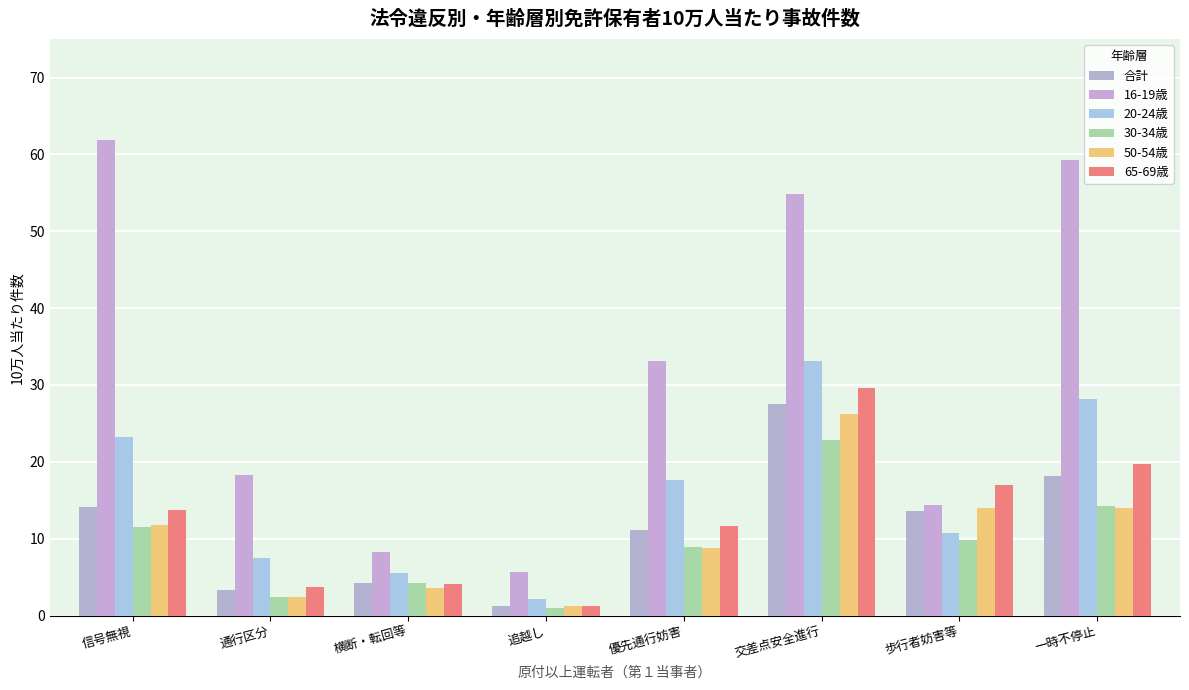

What is the difference between the 50-54歳 values at 交差点安全進行 and 通行区分?

23.8